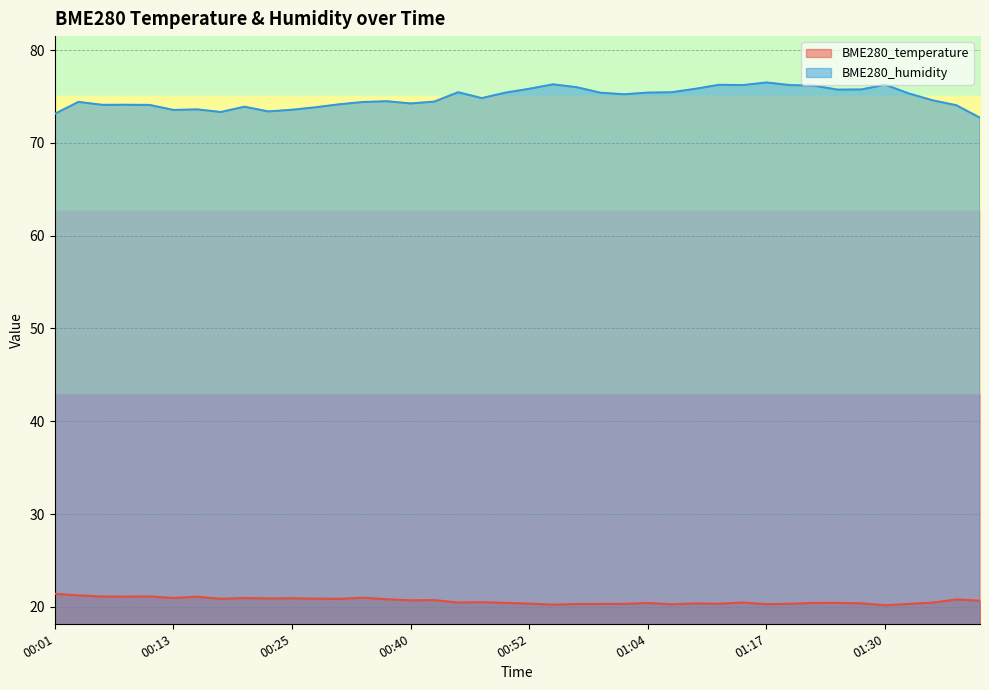

Is the value of BME280_temperature at 00:08 greater than the value of BME280_humidity at 00:23?

No